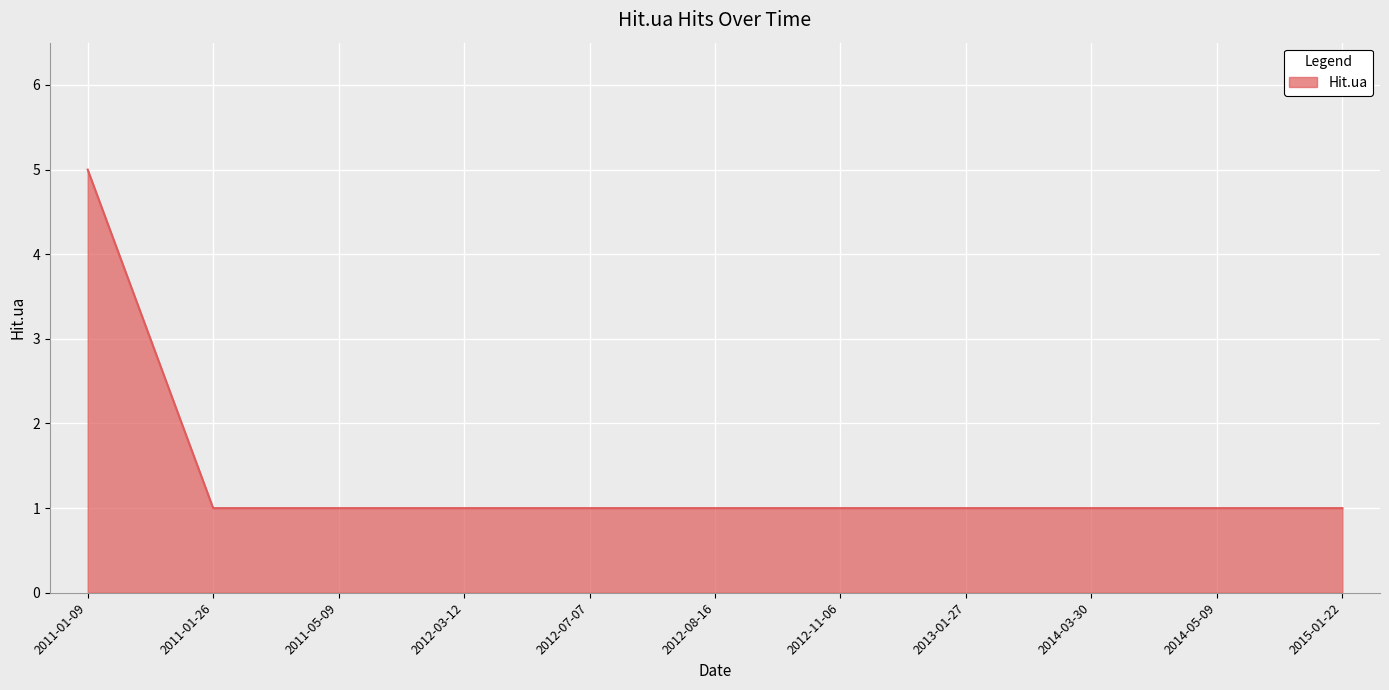

What position from the left is 2012-03-12?

4